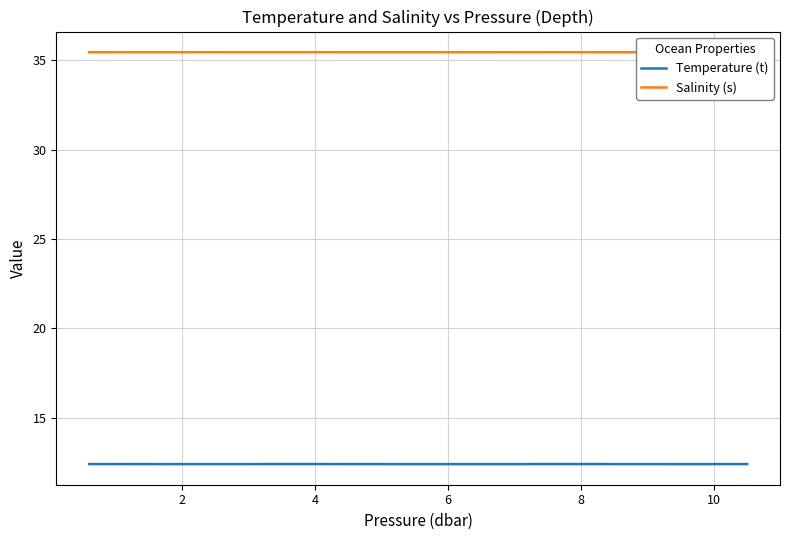

True or false: Temperature (t) and Salinity (s) intersect in this chart.

False